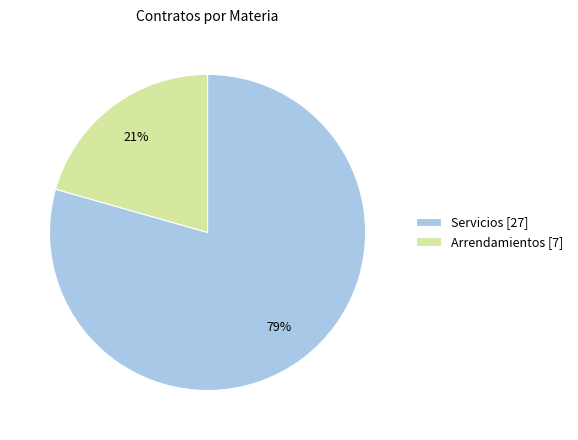

Combined, do Servicios and Arrendamientos account for over 50%?

Yes